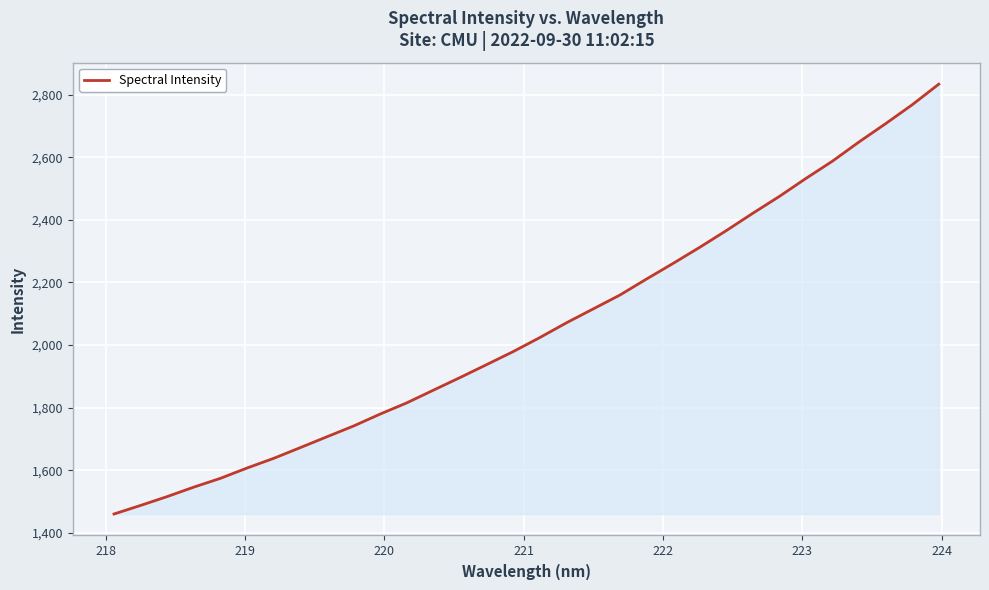

What is the greatest value displayed?

2833.5